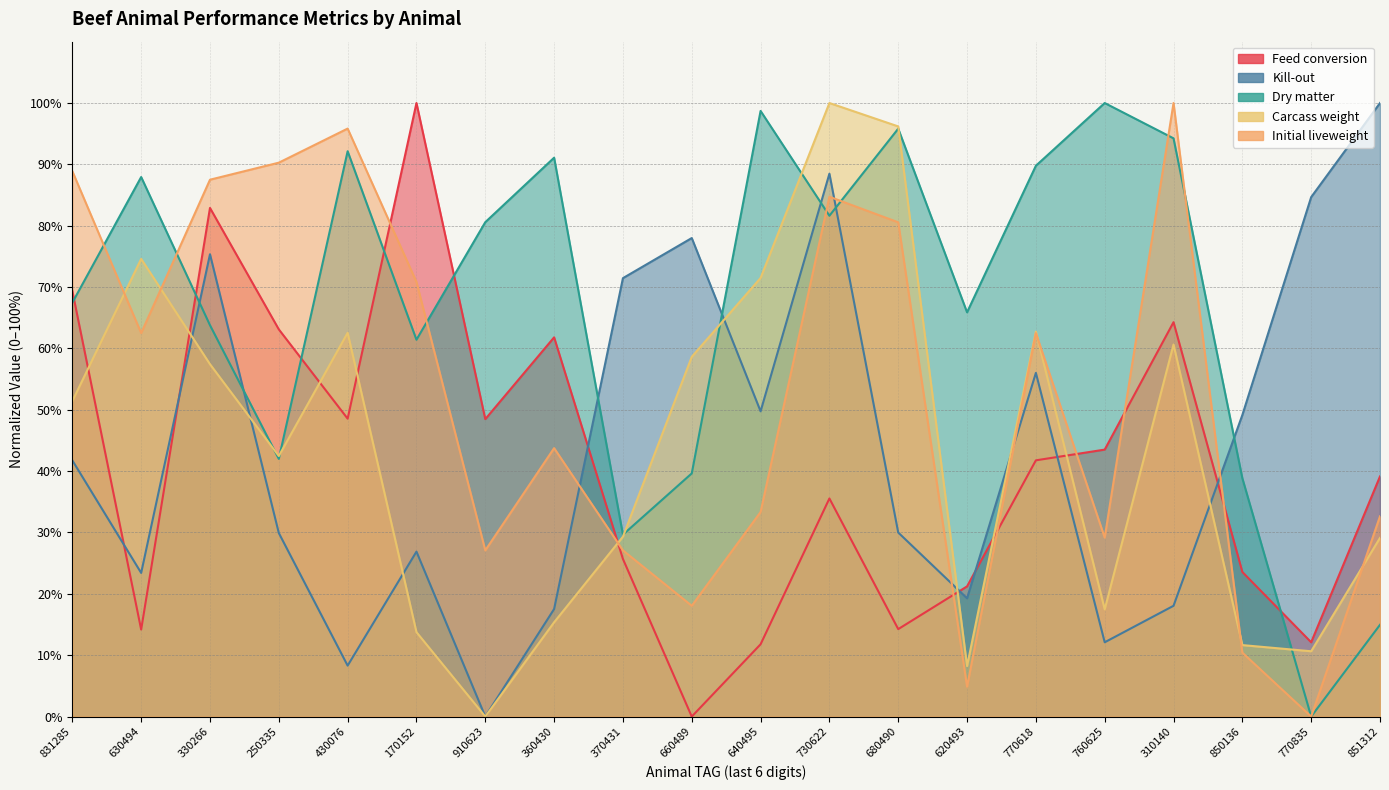

Count the number of data series in this chart.

5